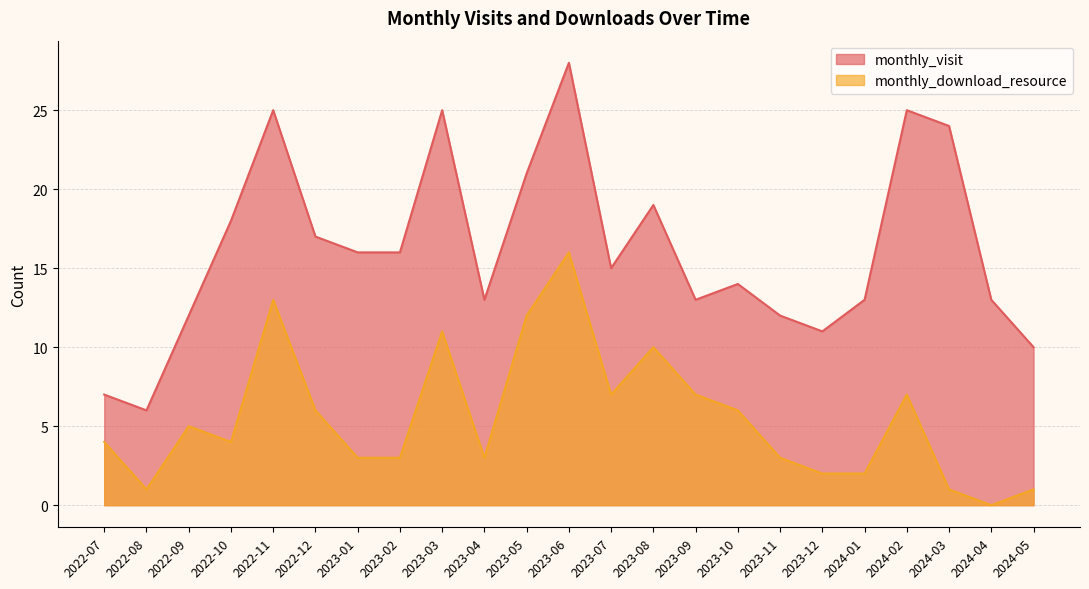

Rank the series by their average value, from lowest to highest.

monthly_download_resource, monthly_visit